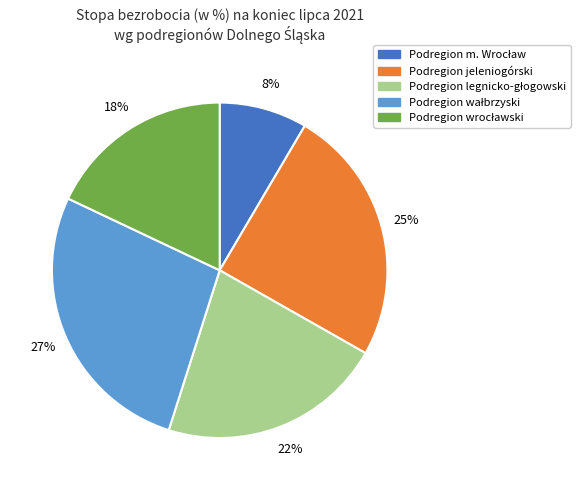

Count the number of slices in the pie.

5